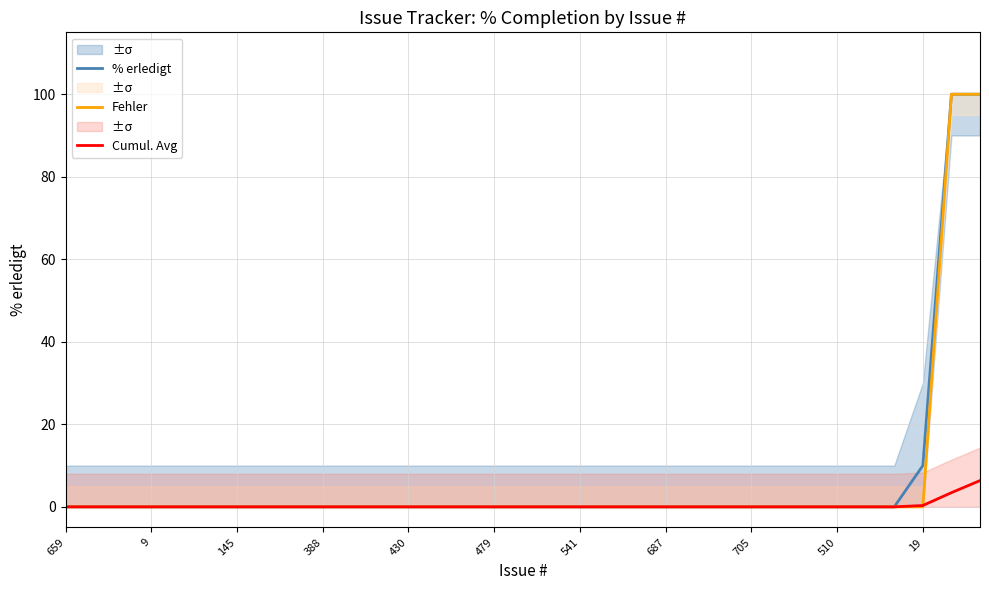

What is the maximum value for % erledigt?

100.0